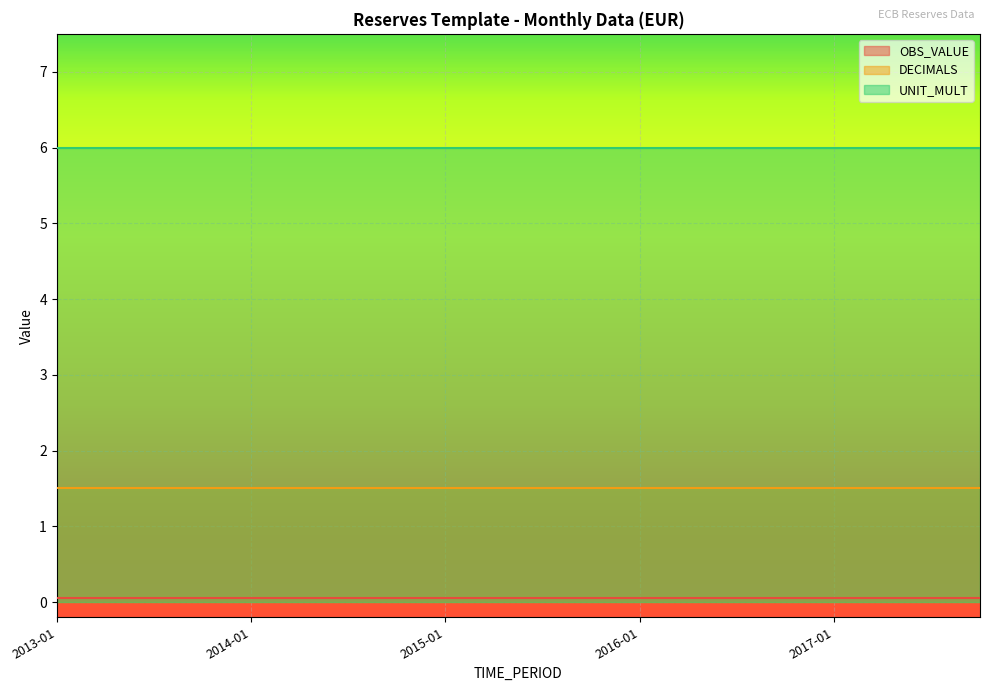

At which category does the chart reach its minimum across all series?

2013-01